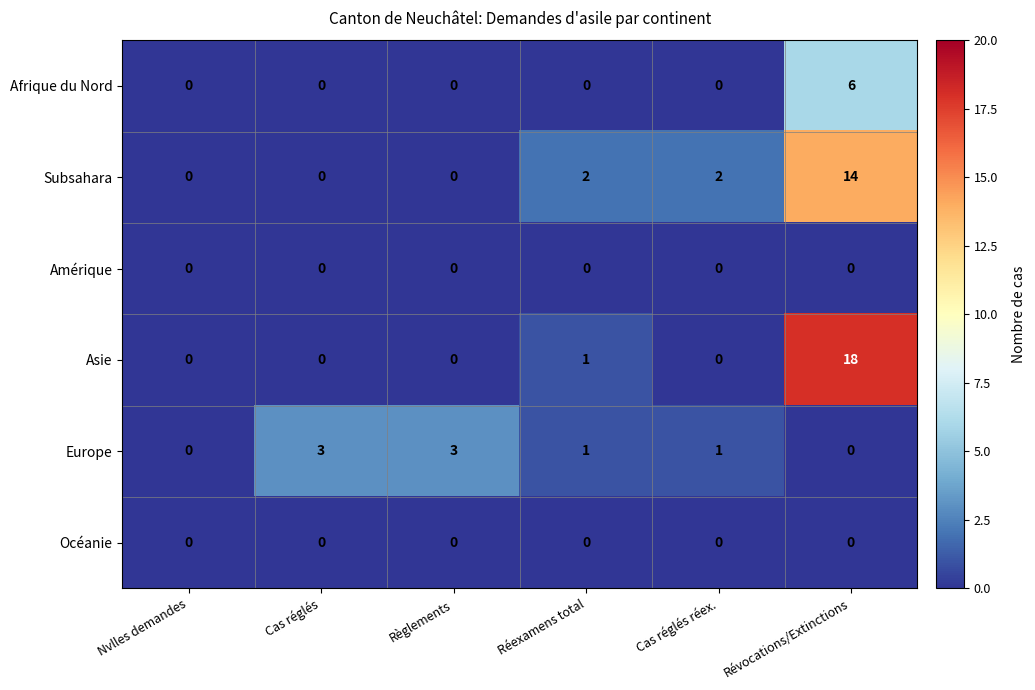

Which series changed the most between Nvlles demandes and Réexamens total?

Subsahara